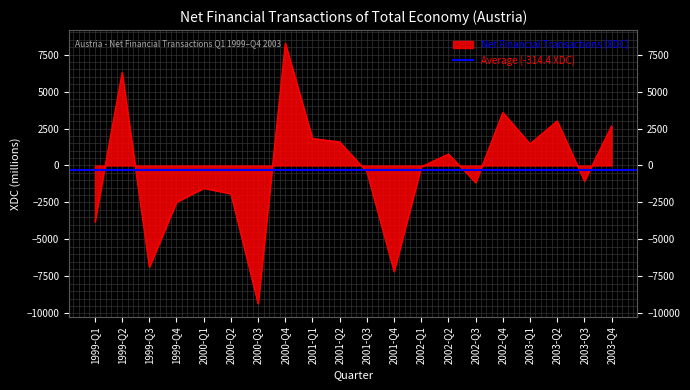

What is the sum of all values?

-6289